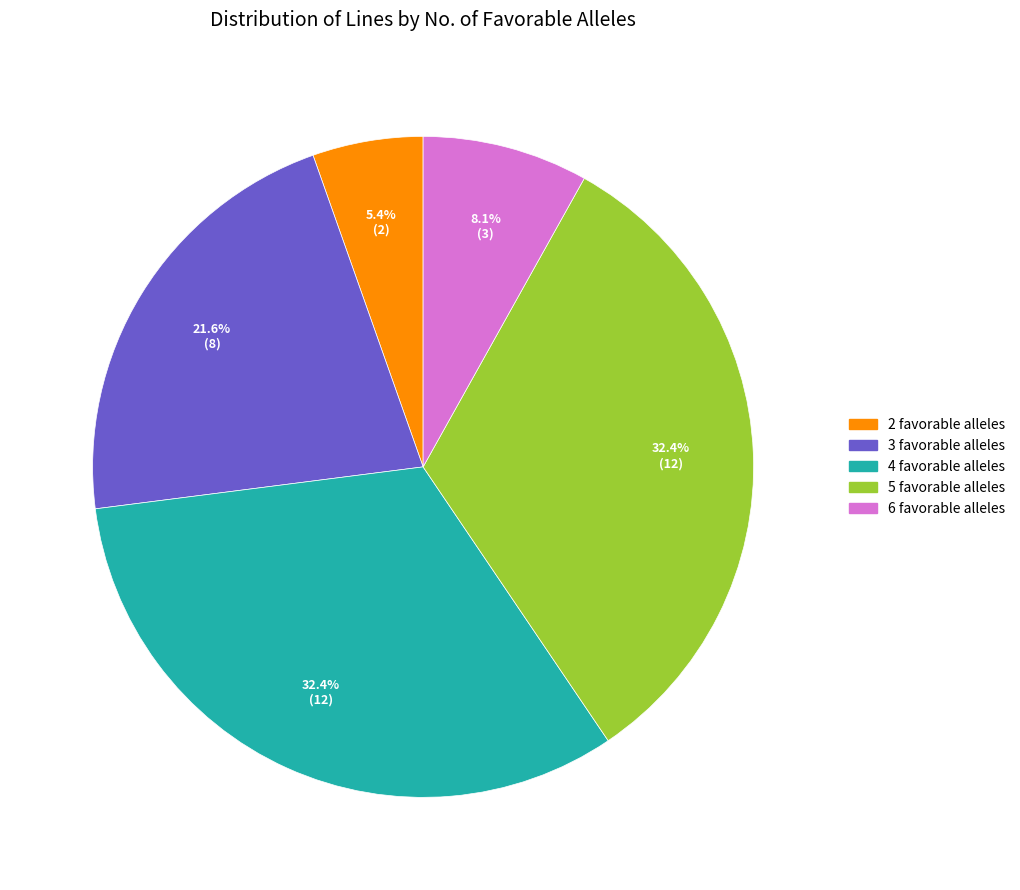

Does any single category account for the majority?

No